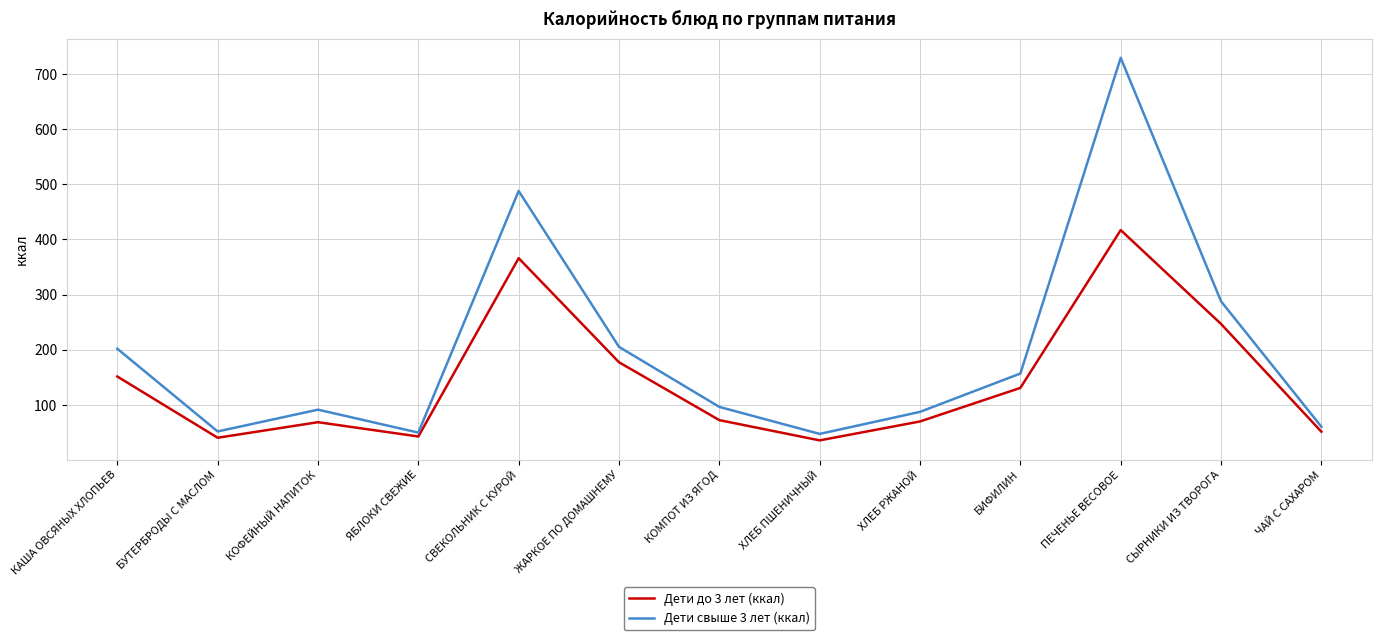

What is the sum of the Дети свыше 3 лет (ккал) values at БУТЕРБРОДЫ С МАСЛОМ and СВЕКОЛЬНИК С КУРОЙ?

539.4